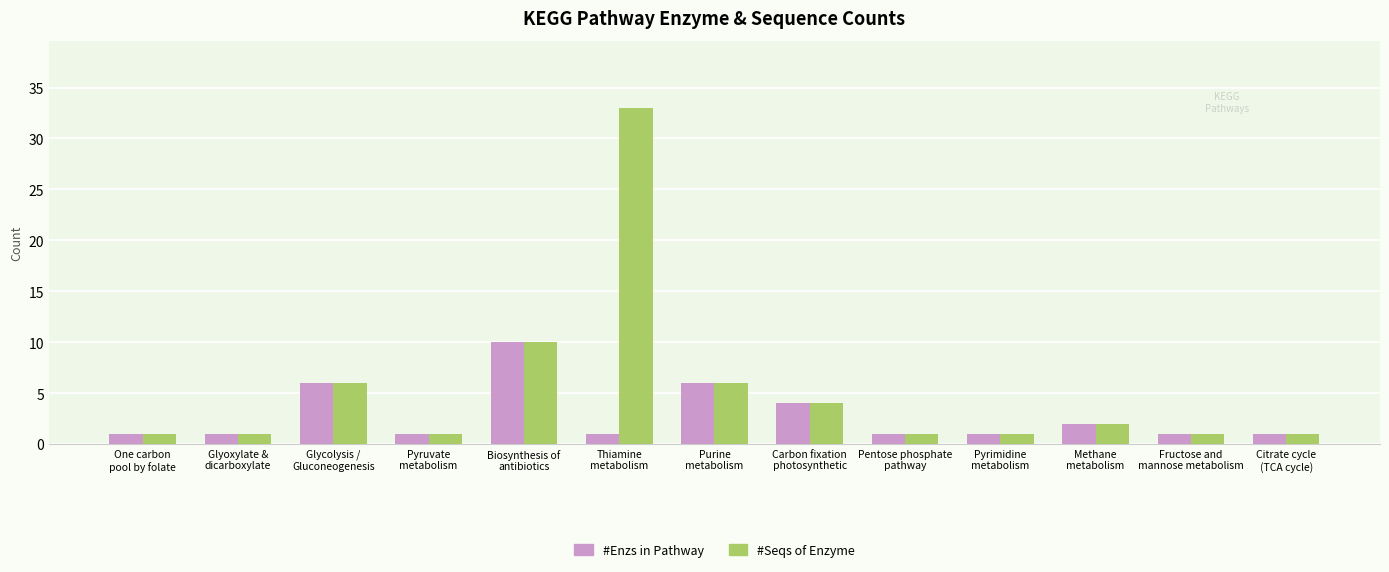

Which category has the highest value across all series?

Thiamine
metabolism